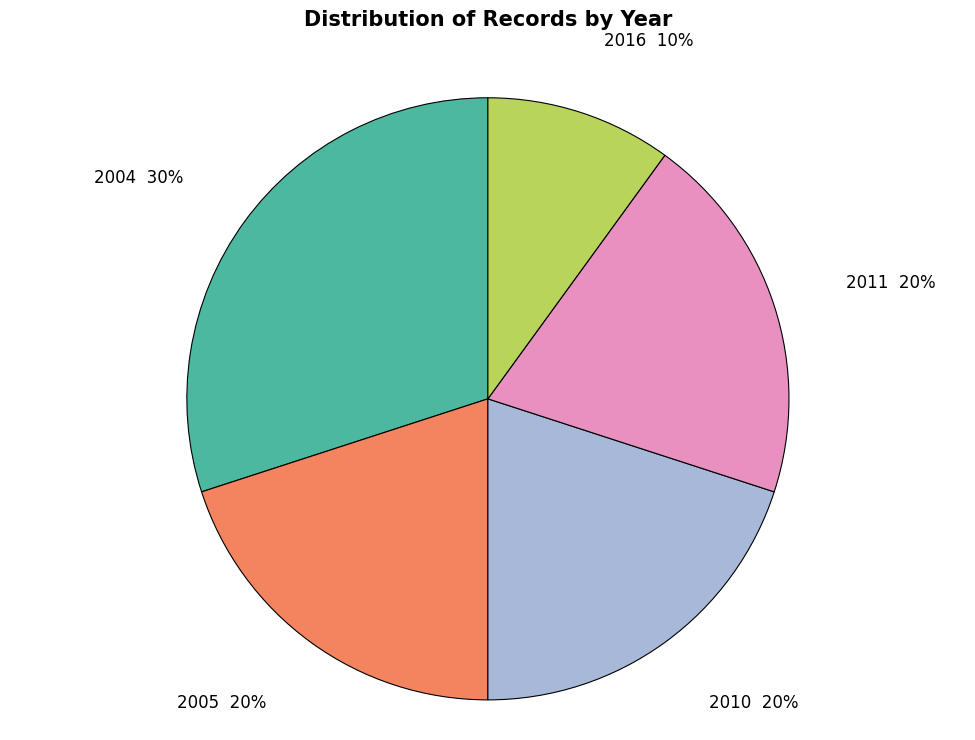

Is there any slice that represents more than half of the pie?

No